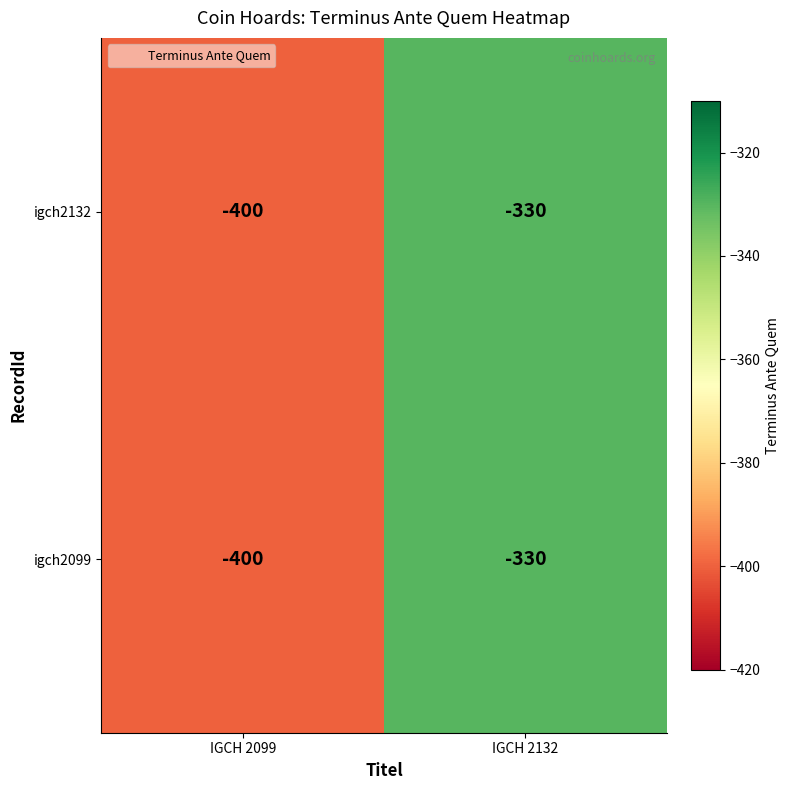

What is the difference between the maximum and minimum values in the igch2132 series?

70